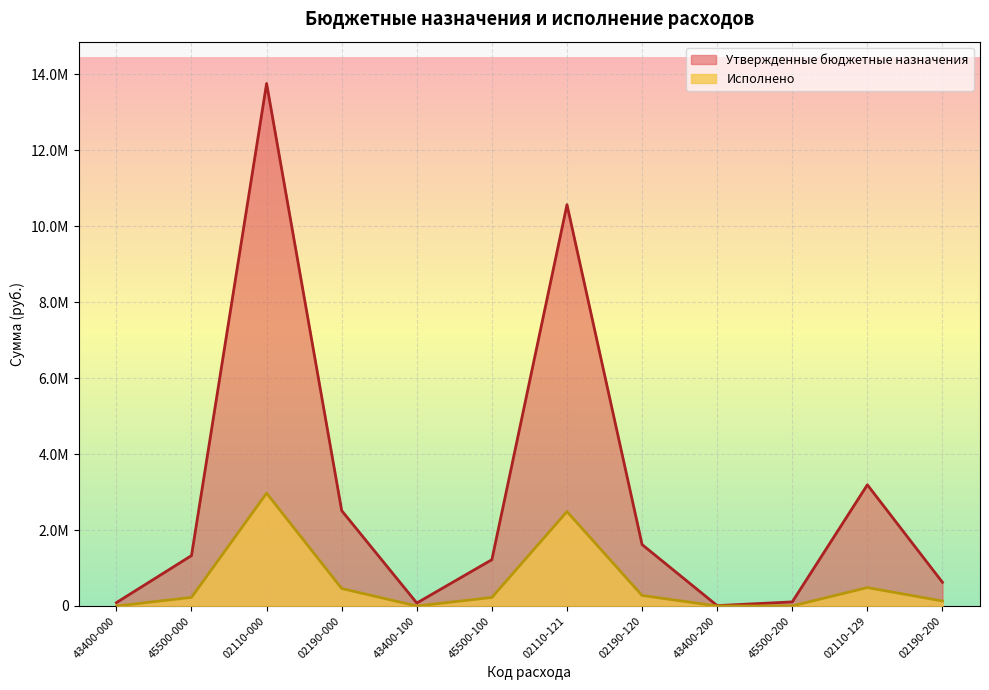

What is the sum of all Исполнено values?

7265921.9